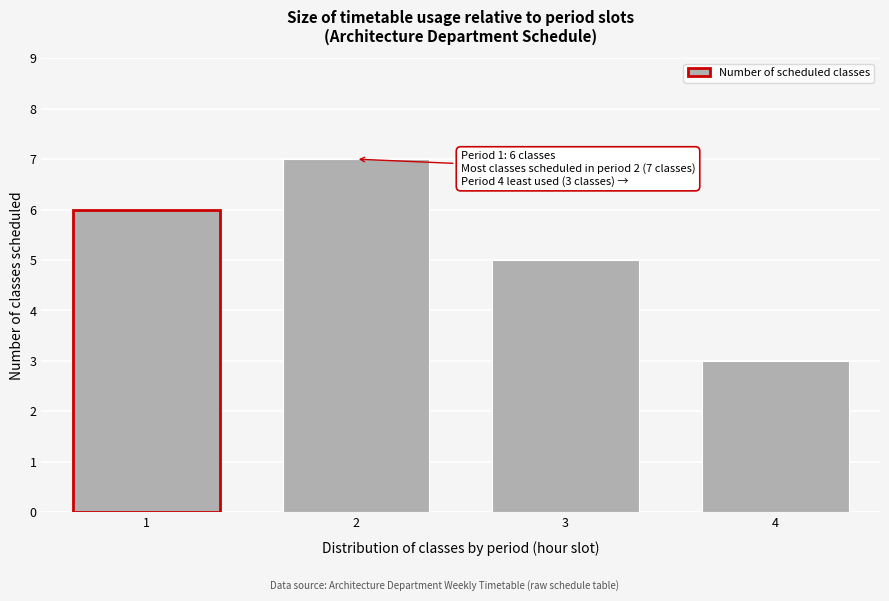

Reading left to right, extract all data points from this chart.

1=6	2=7	3=5	4=3